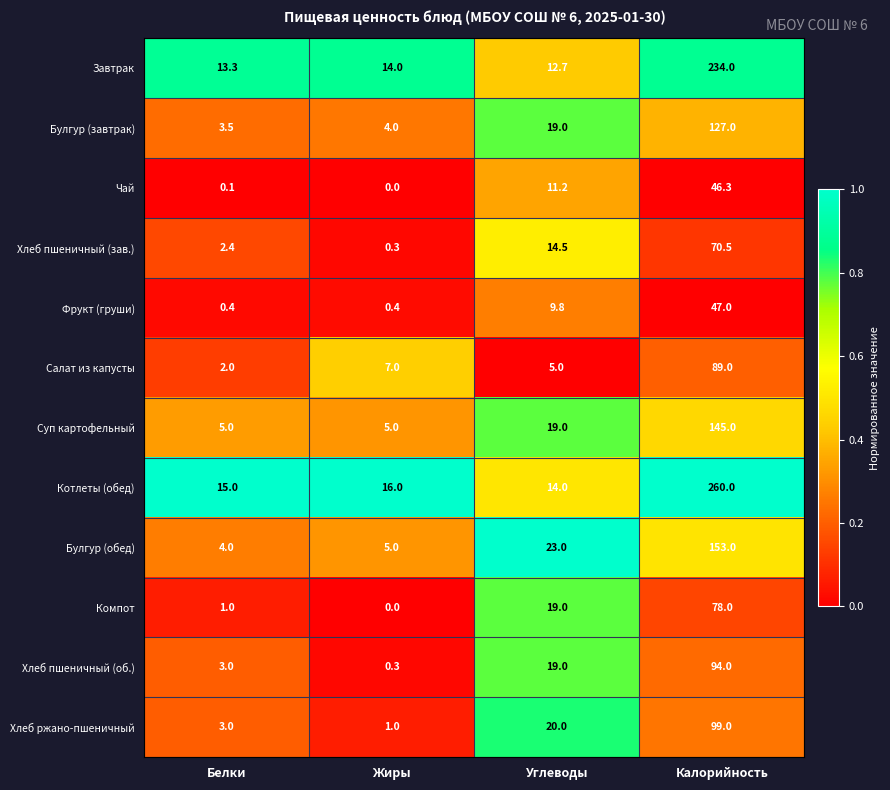

What is the total value across all series at Углеводы?

186.2